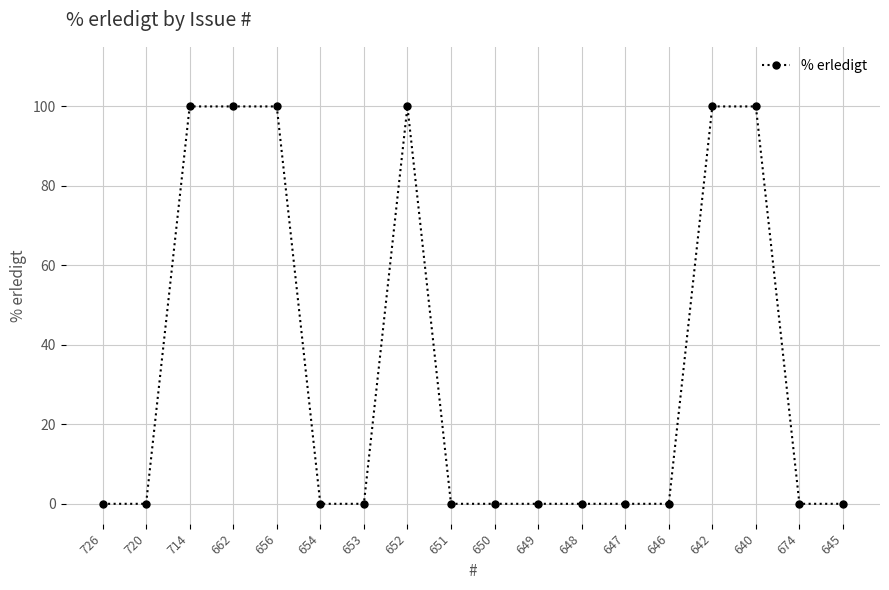

Is it true that the value at 646 is -67?

False